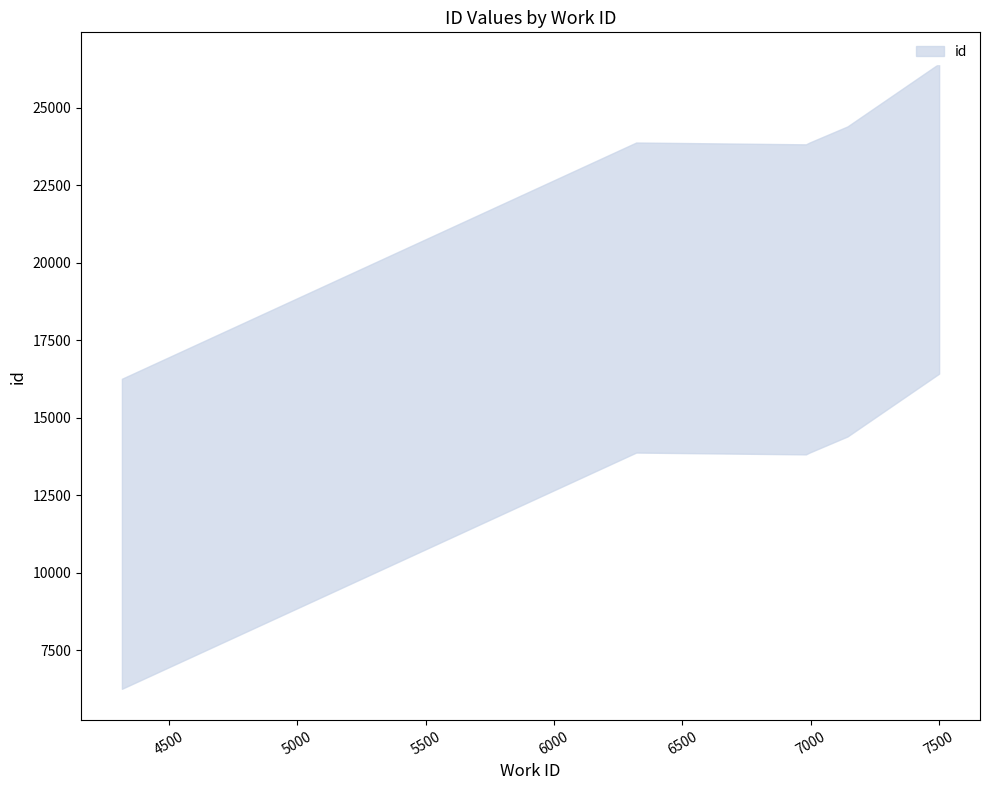

The value at 4317 is 11253. True or false?

True